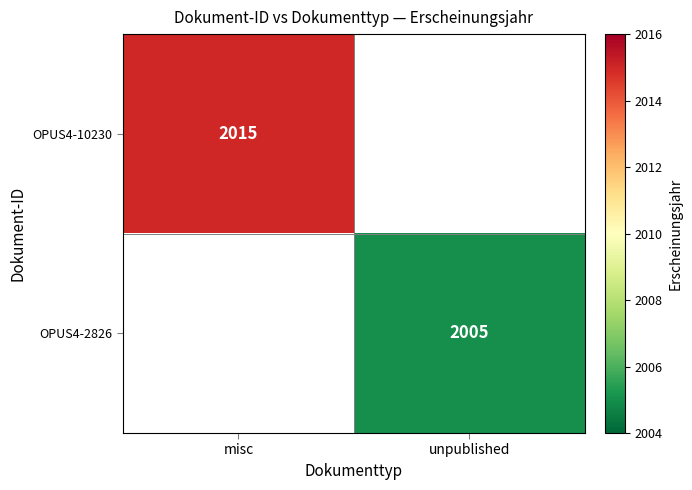

True or false: OPUS4-10230 has a value of 2956 at misc.

False